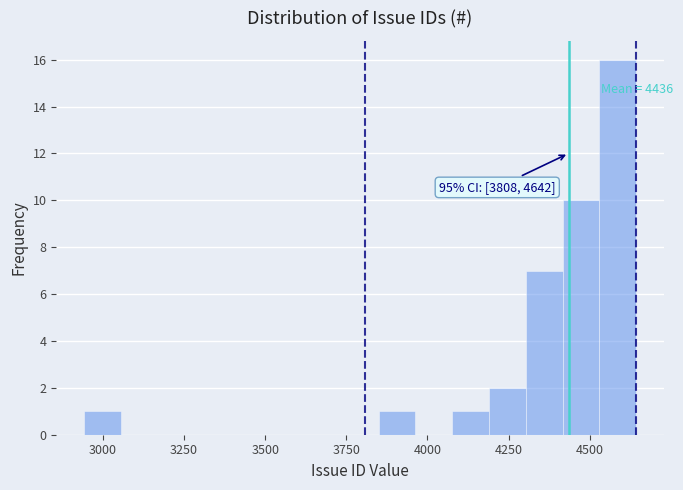

Around what value on the x-axis is the tallest bar? Give the approximate position of its centre, as read against the axis.

4600